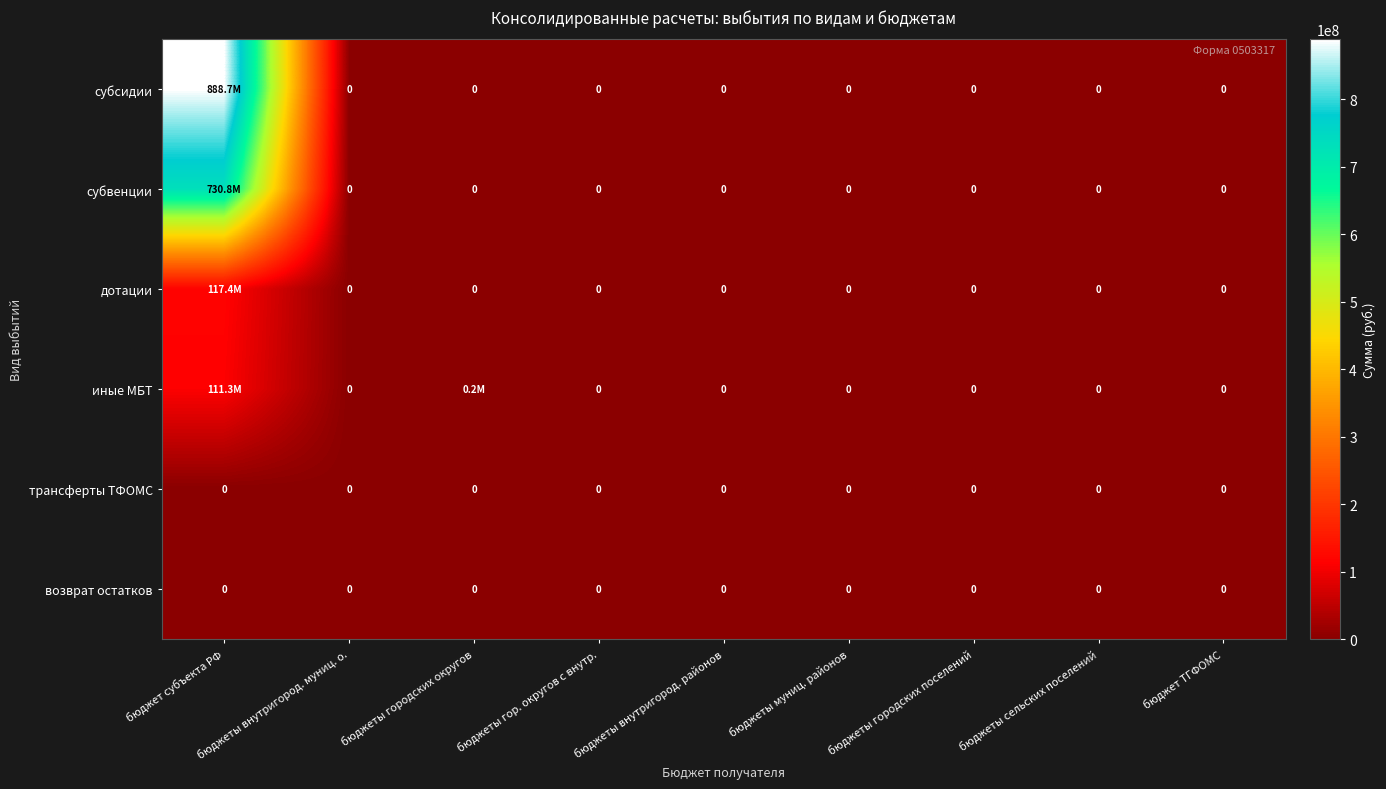

At which category is the sum across all series the highest?

бюджет субъекта РФ